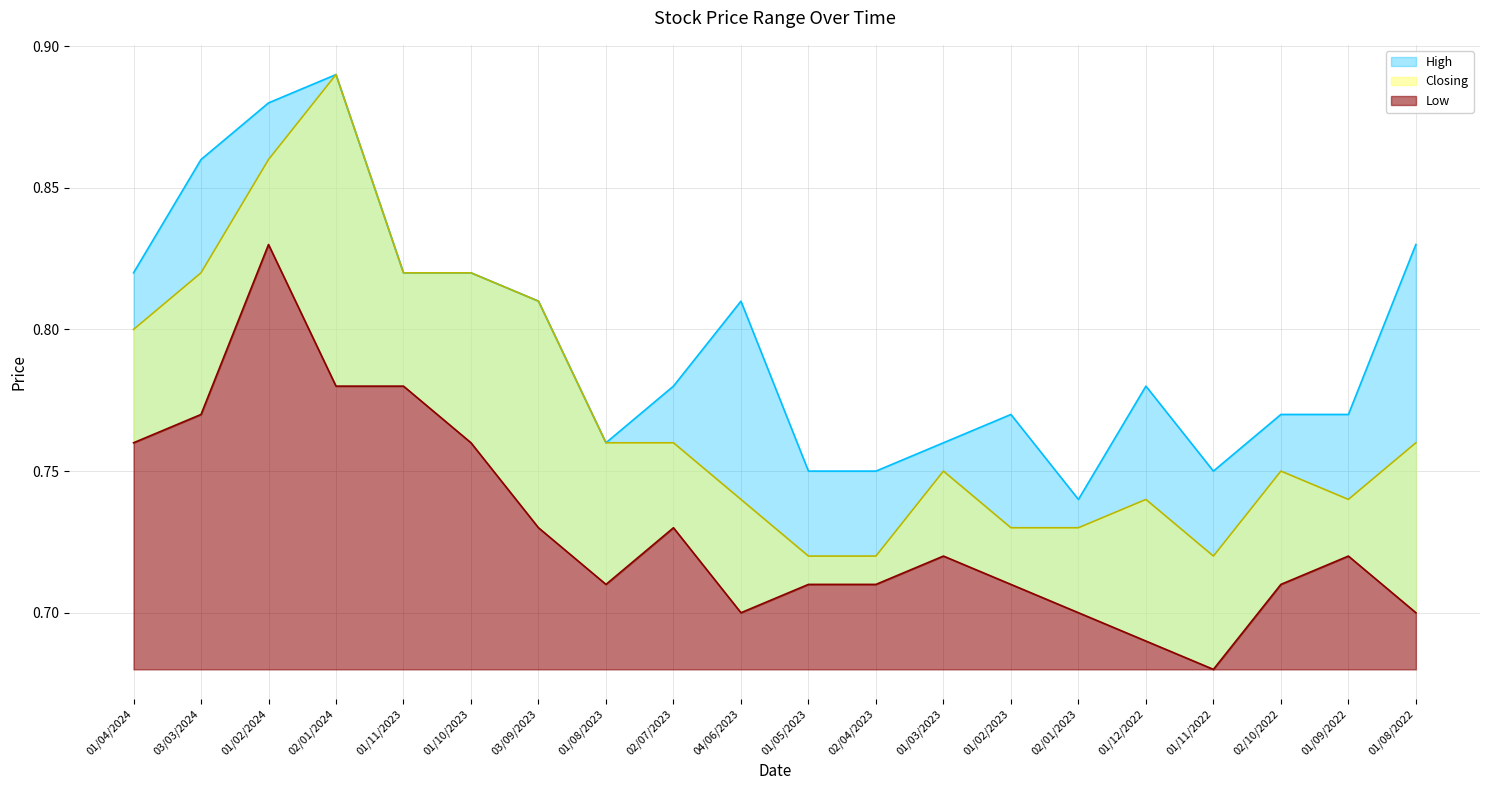

Reading right to left, transcribe all the data shown in this chart.

High: 01/08/2022=0.8	01/09/2022=0.8	02/10/2022=0.8	01/11/2022=0.8	01/12/2022=0.8	02/01/2023=0.7	01/02/2023=0.8	01/03/2023=0.8	02/04/2023=0.8	01/05/2023=0.8	04/06/2023=0.8	02/07/2023=0.8	01/08/2023=0.8	03/09/2023=0.8	01/10/2023=0.8	01/11/2023=0.8	02/01/2024=0.9	01/02/2024=0.9	03/03/2024=0.9	01/04/2024=0.8
Closing: 01/08/2022=0.8	01/09/2022=0.7	02/10/2022=0.8	01/11/2022=0.7	01/12/2022=0.7	02/01/2023=0.7	01/02/2023=0.7	01/03/2023=0.8	02/04/2023=0.7	01/05/2023=0.7	04/06/2023=0.7	02/07/2023=0.8	01/08/2023=0.8	03/09/2023=0.8	01/10/2023=0.8	01/11/2023=0.8	02/01/2024=0.9	01/02/2024=0.9	03/03/2024=0.8	01/04/2024=0.8
Low: 01/08/2022=0.7	01/09/2022=0.7	02/10/2022=0.7	01/11/2022=0.7	01/12/2022=0.7	02/01/2023=0.7	01/02/2023=0.7	01/03/2023=0.7	02/04/2023=0.7	01/05/2023=0.7	04/06/2023=0.7	02/07/2023=0.7	01/08/2023=0.7	03/09/2023=0.7	01/10/2023=0.8	01/11/2023=0.8	02/01/2024=0.8	01/02/2024=0.8	03/03/2024=0.8	01/04/2024=0.8